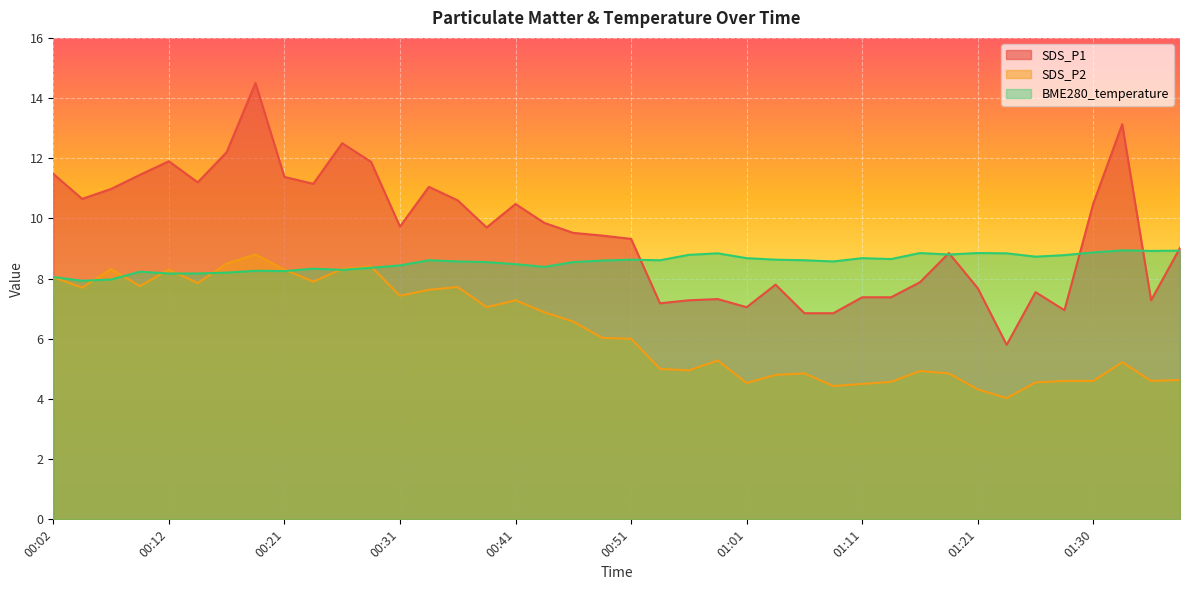

What is the spread (max minus min) of values at 00:58?

3.6